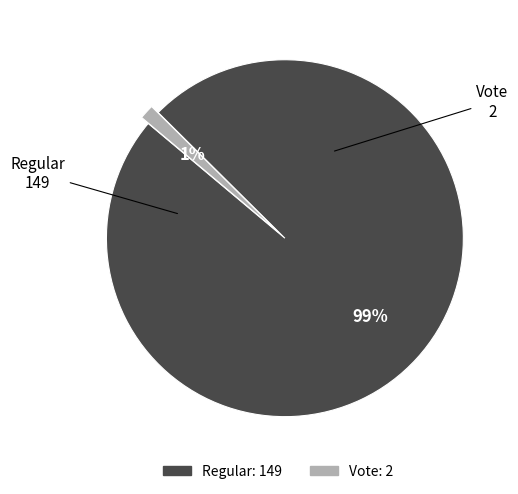

What percentage is the Regular slice, to the nearest percent?

99%